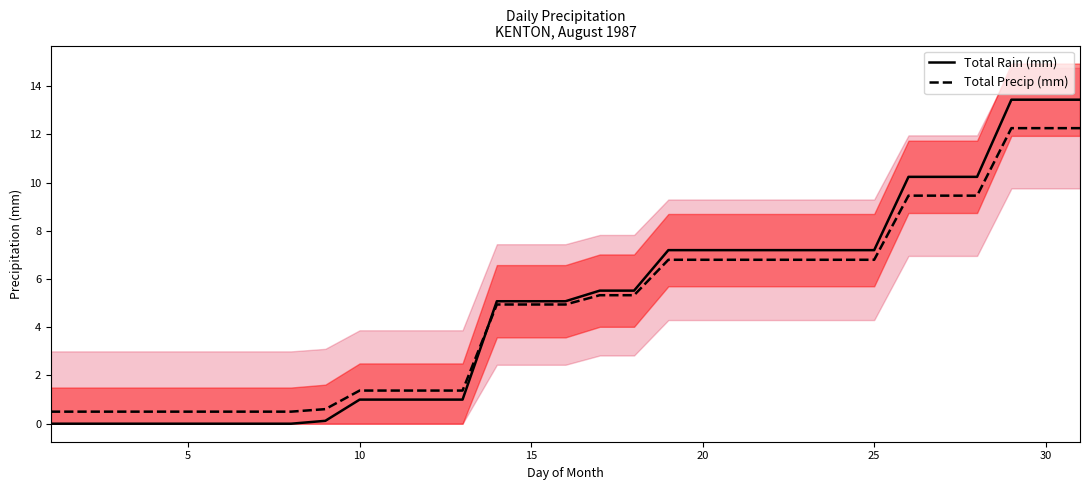

Is it true that Total Precip (mm) equals 6.8 at 20?

True